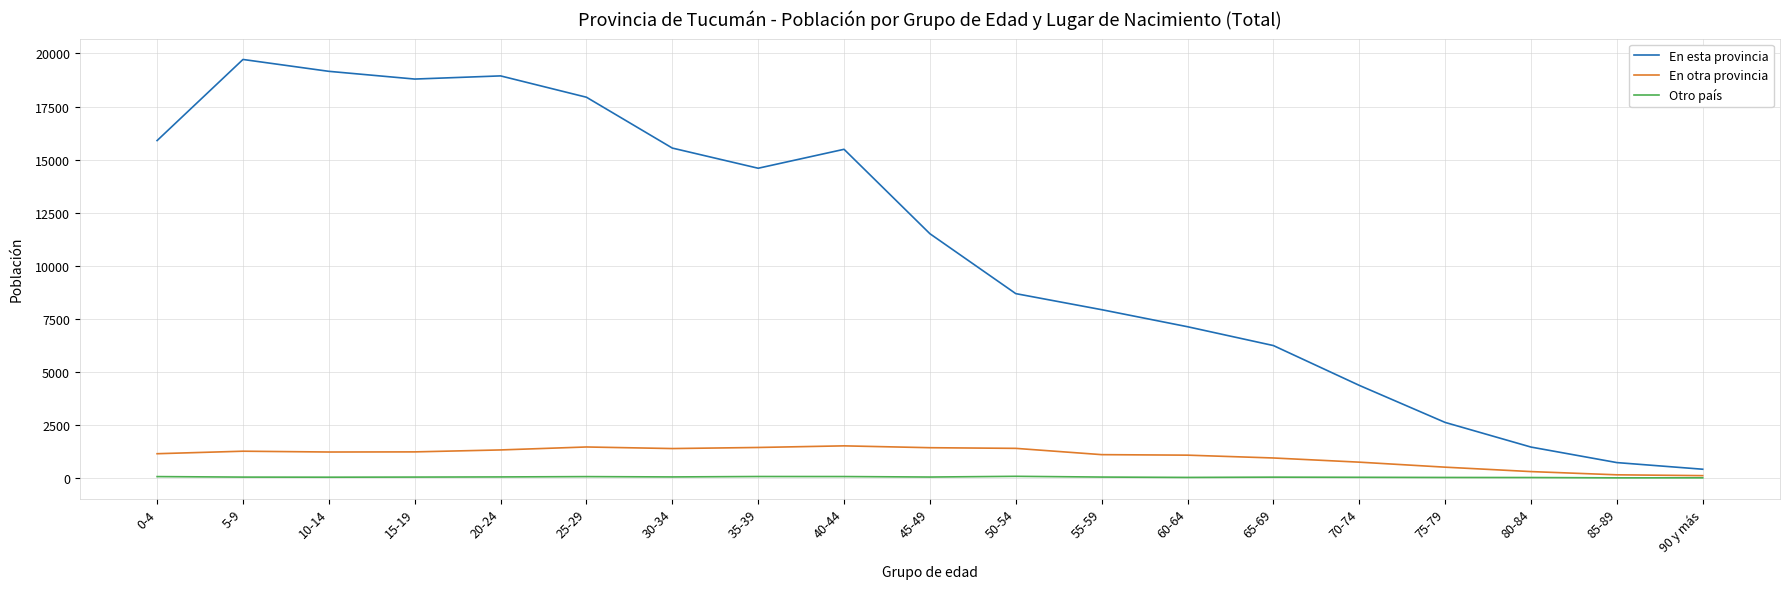

The value of En esta provincia at 50-54 is 5619. True or false?

False